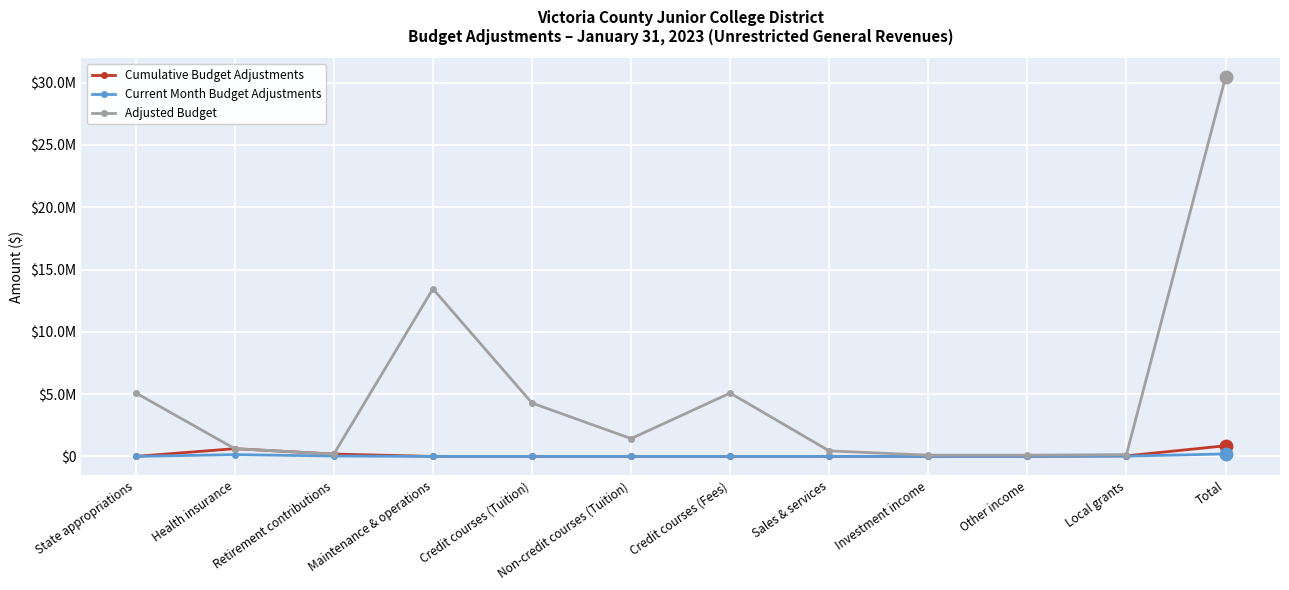

True or false: Current Month Budget Adjustments and Adjusted Budget cross at least once.

False